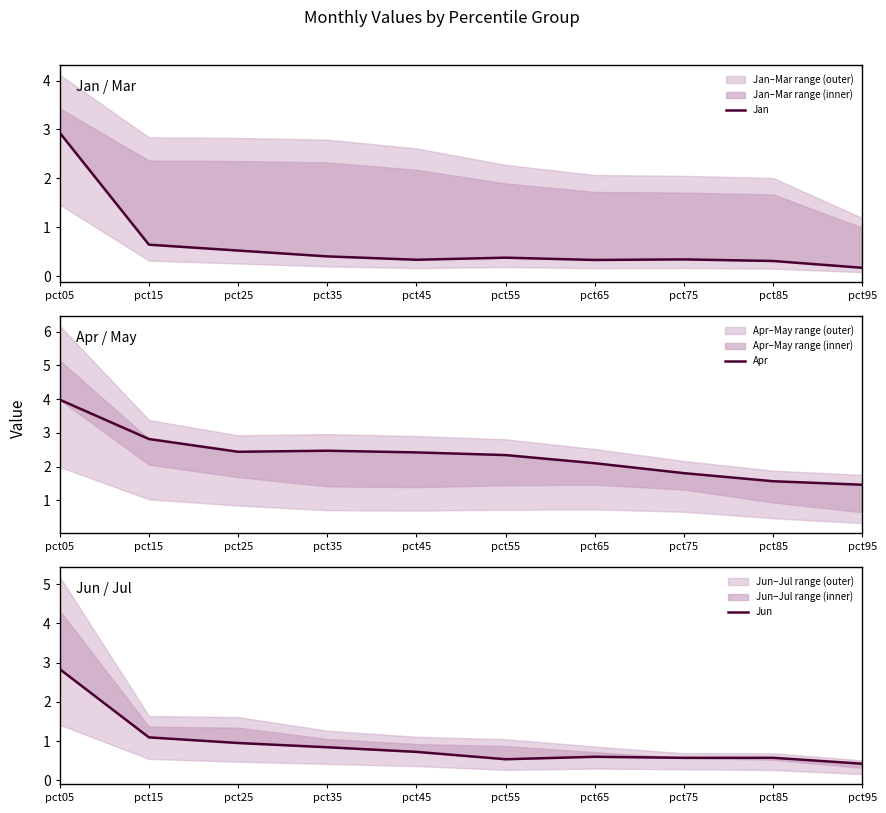

True or false: Jan and Apr cross at least once.

False